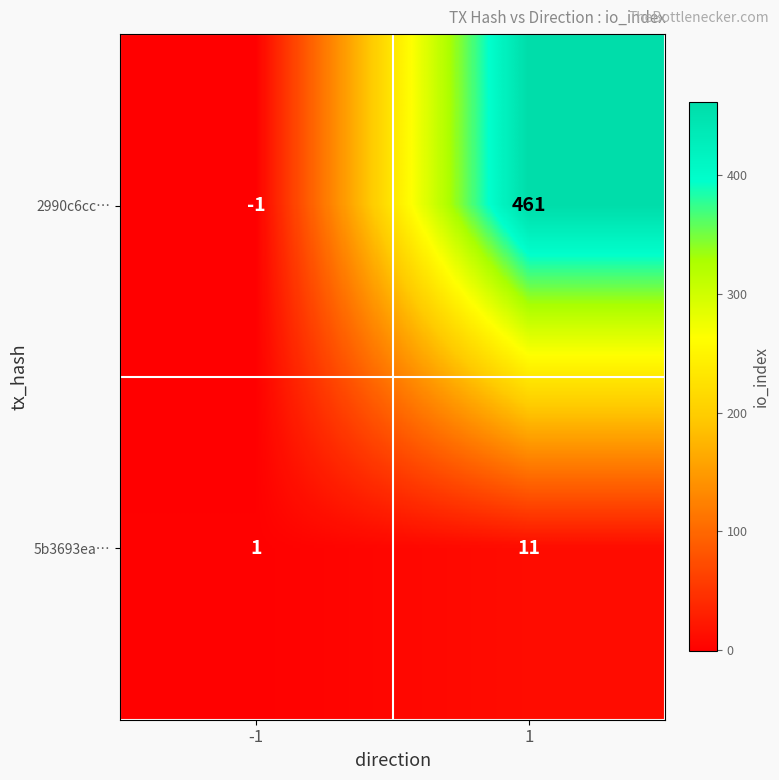

What is the difference between the highest and lowest values at -1?

2